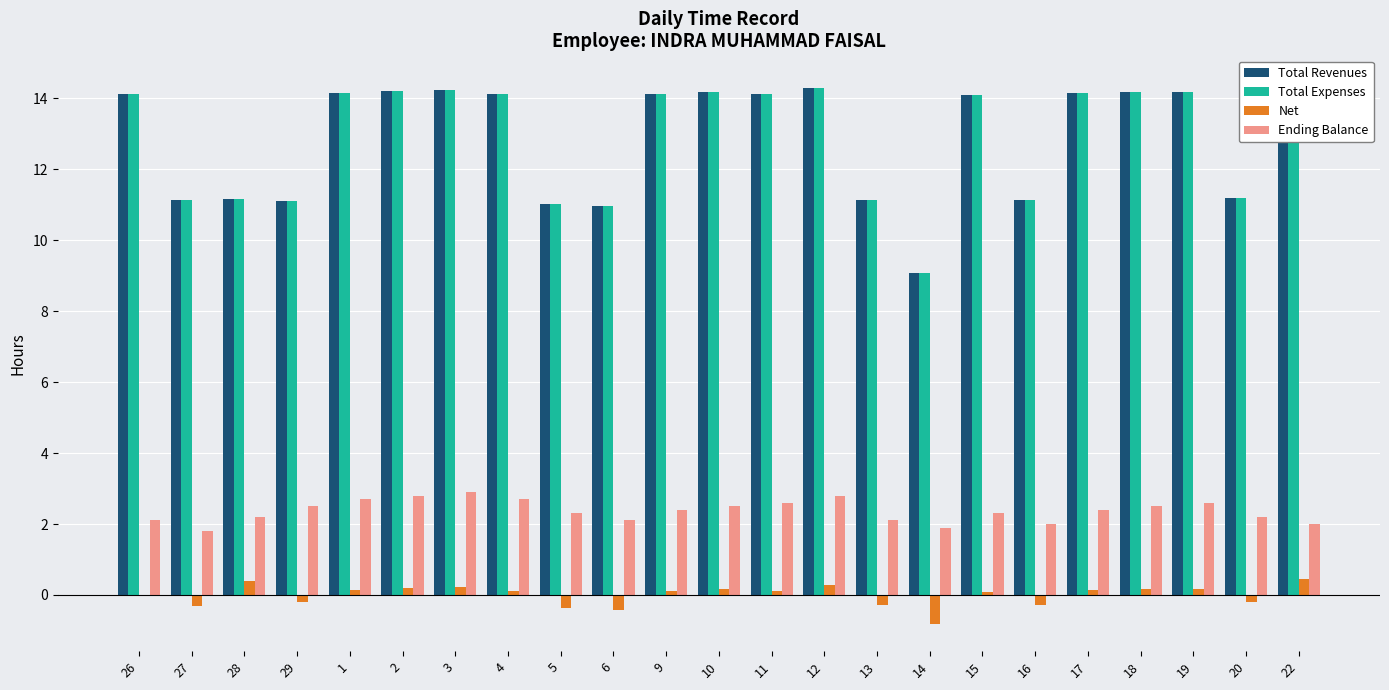

Which series has the largest range (max minus min)?

Total Revenues